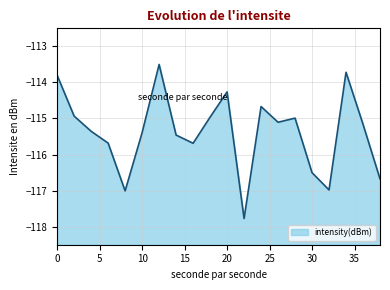

Is it true that the value at 6 is -115.7?

True